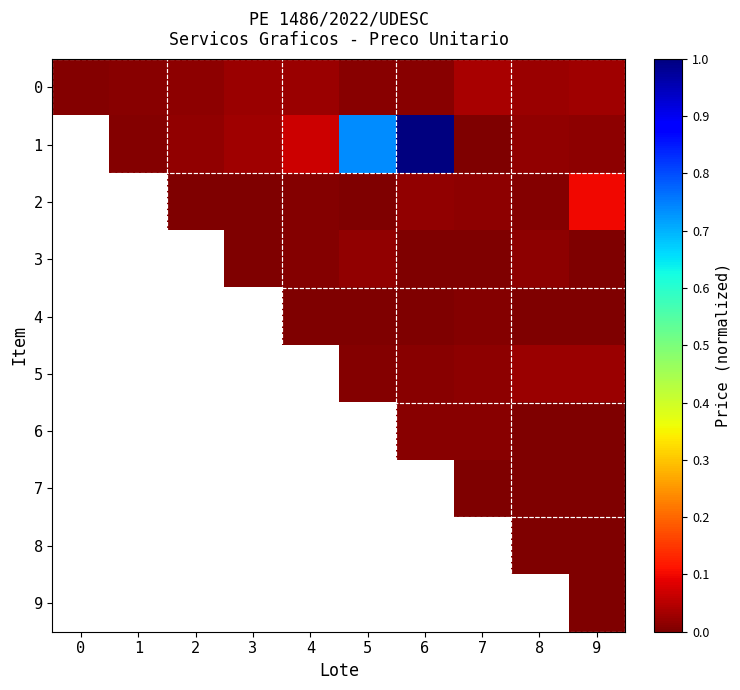

What is the difference between the highest and lowest values at 9?

0.1